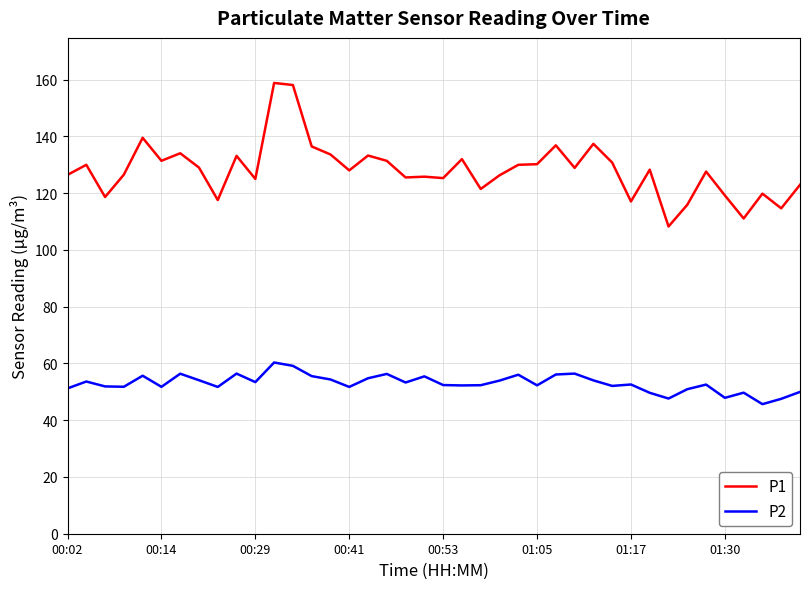

What is the maximum value shown in the chart?

158.8